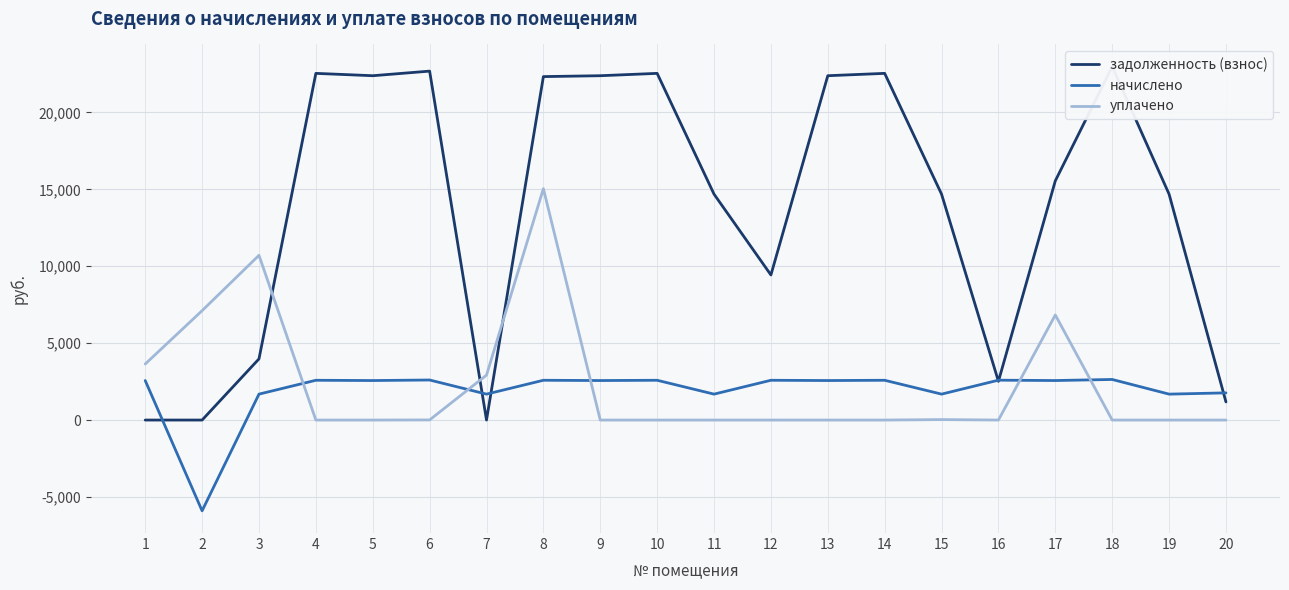

At which label does начислено reach its minimum?

2